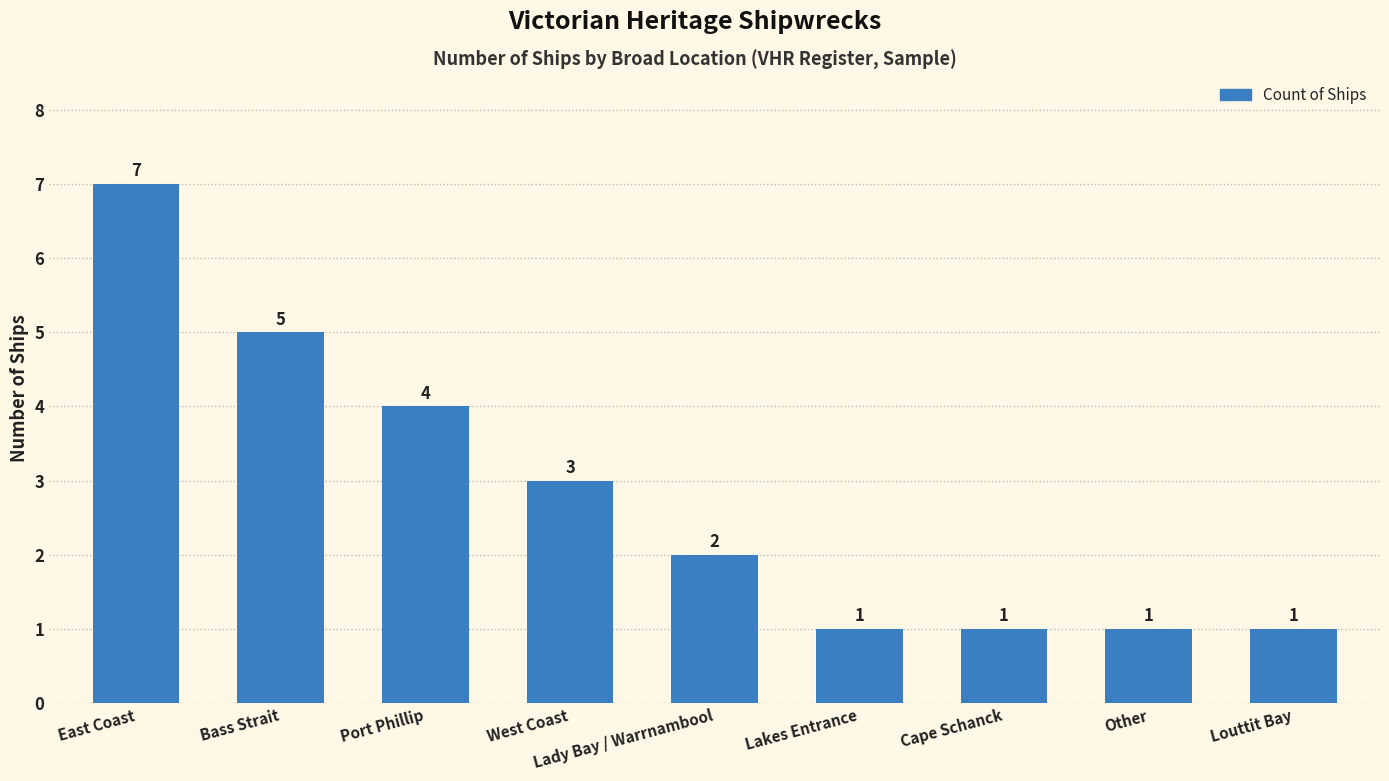

What is the greatest value displayed?

7